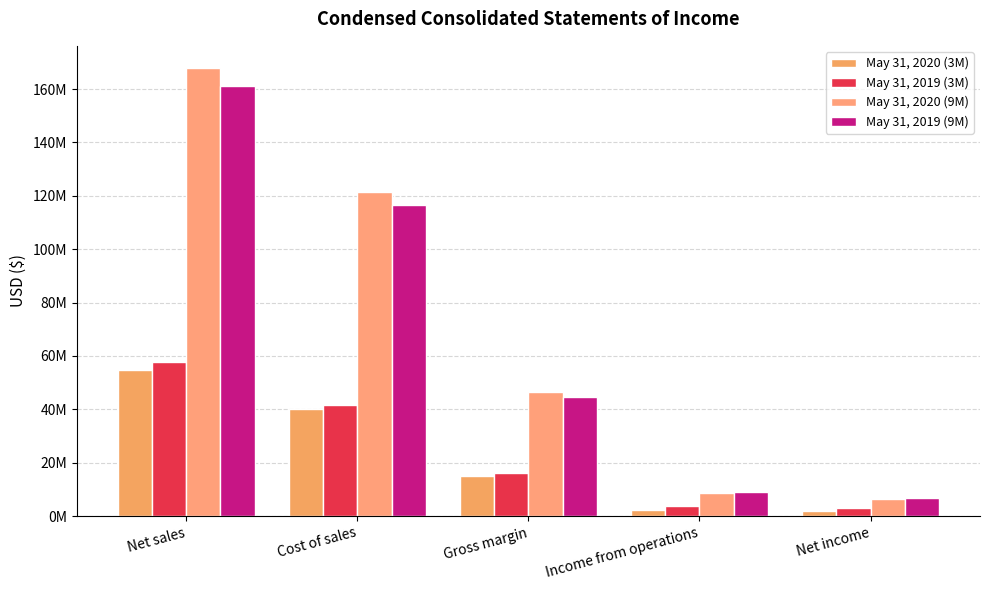

Are the bars grouped side by side (vs. stacked)?

Yes